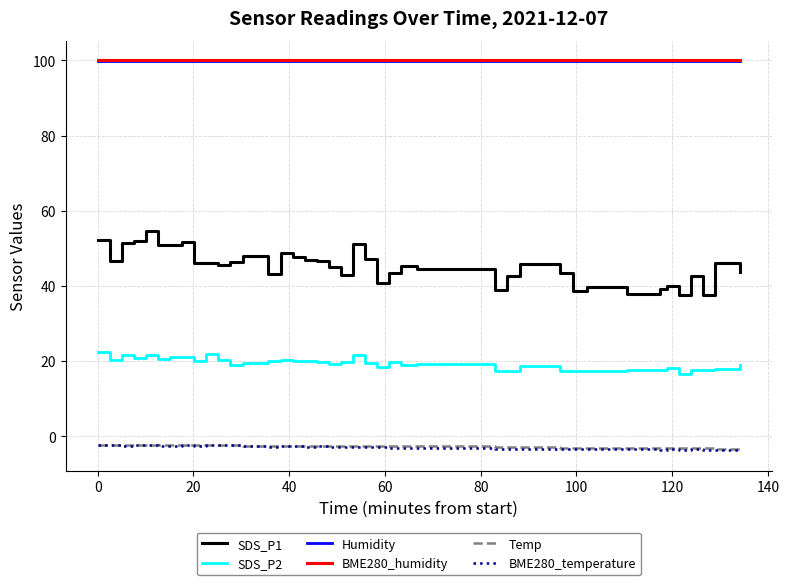

Does the chart display data point markers on the line(s)?

No